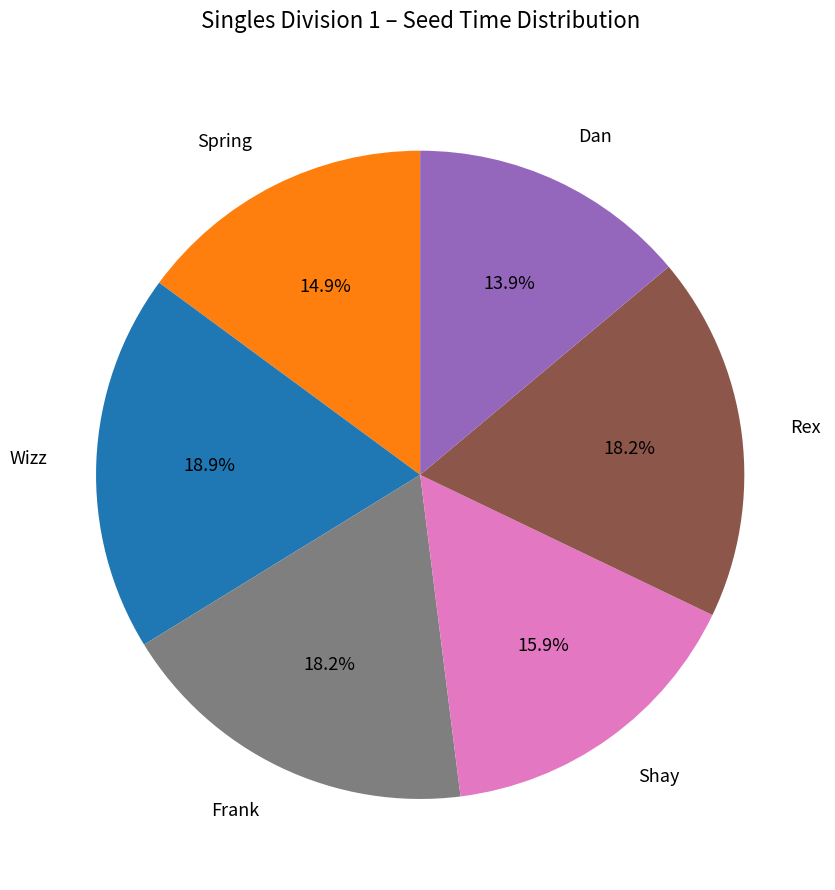

Does Frank account for over 50% of the chart?

No